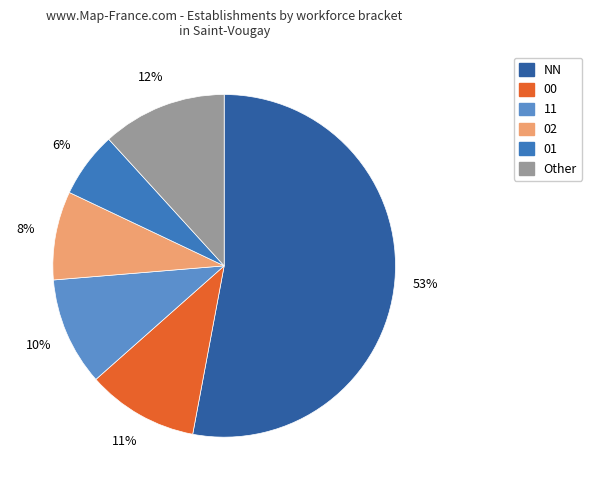

Is there a majority slice in this chart?

Yes